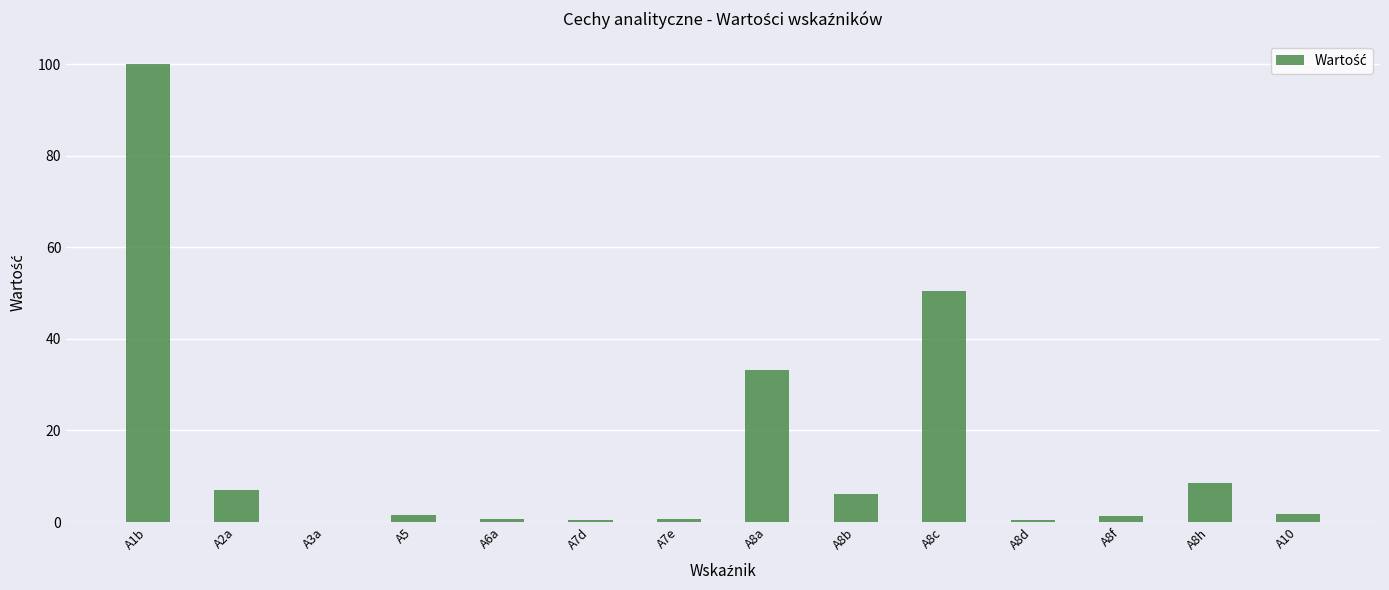

How many series are shown in this chart?

1